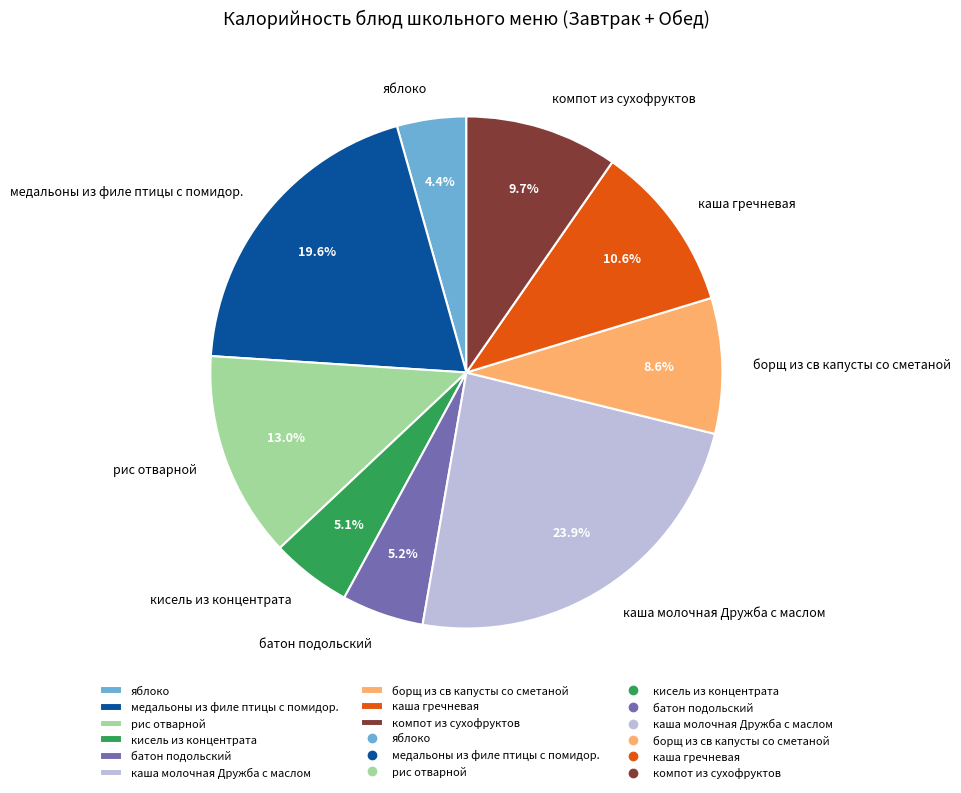

Combined, what portion of the pie is медальоны из филе птицы с помидор. and каша гречневая?

30.2%